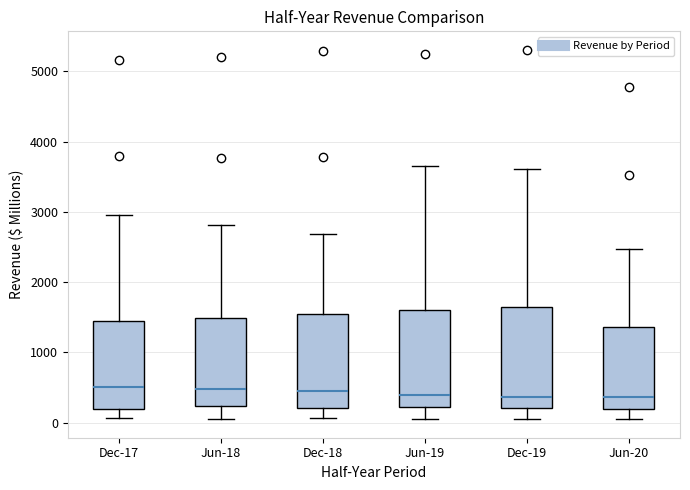

Reading left to right, transcribe this box plot: for each box, give where its median line is, the range the box spans, and where its two whiskers end, as read against the y-axis. The values are not printed on the chart, so give them approximately, as read against the axis.

Dec-17: median 500, box 200 to 1400, whiskers 100 to 3000
Jun-18: median 500, box 200 to 1500, whiskers 100 to 2800
Dec-18: median 400, box 200 to 1500, whiskers 100 to 2700
Jun-19: median 400, box 200 to 1600, whiskers 100 to 3700
Dec-19: median 400, box 200 to 1600, whiskers 100 to 3600
Jun-20: median 400, box 200 to 1400, whiskers 0 to 2500